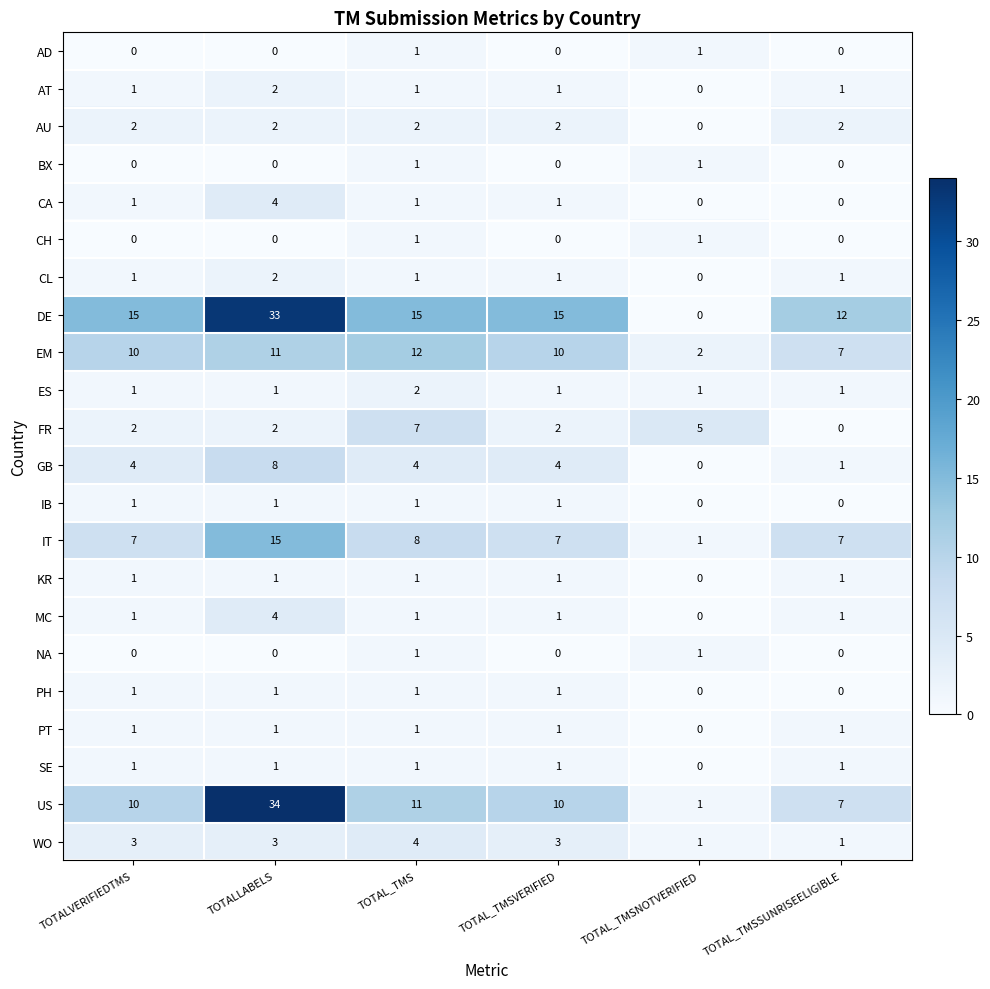

What is the maximum value shown in the chart?

34